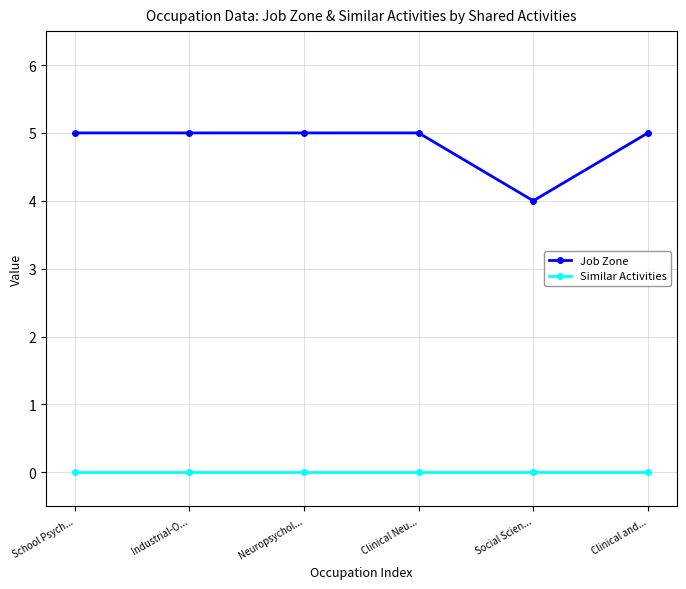

Which series has the largest range (max minus min)?

Job Zone